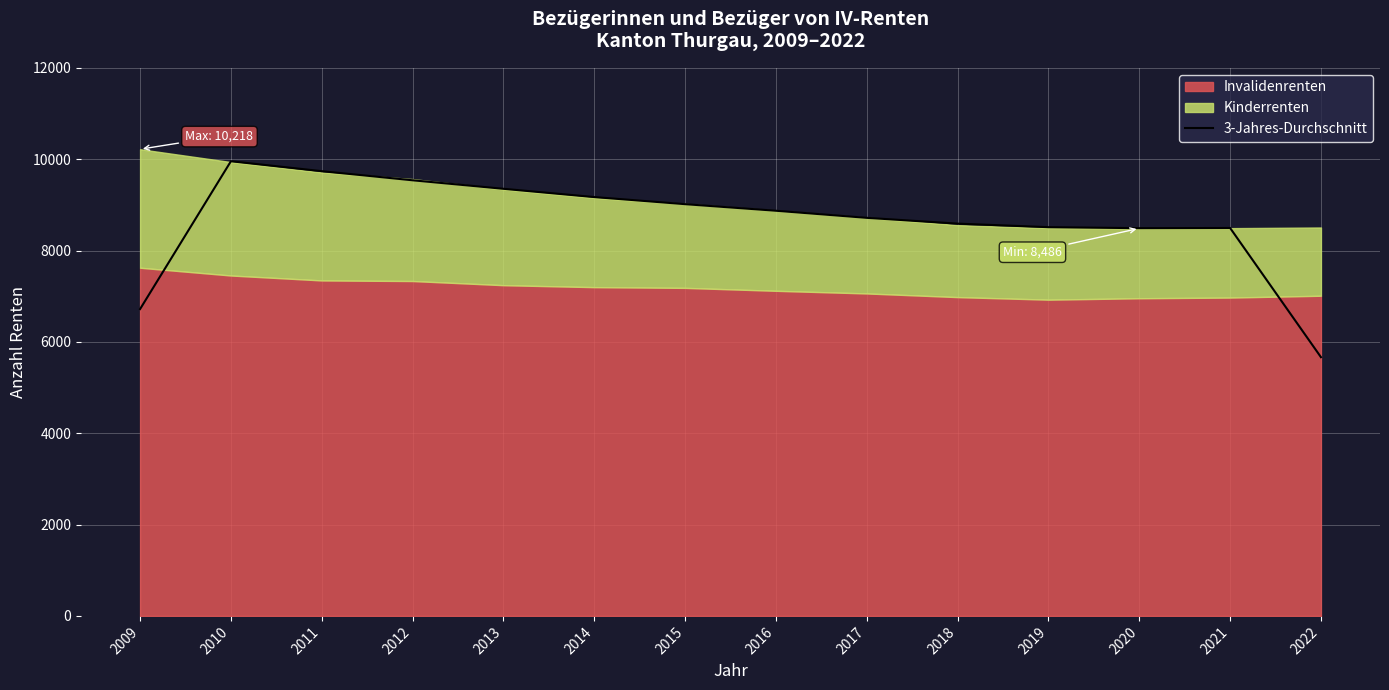

Where is the first local maximum?

2010